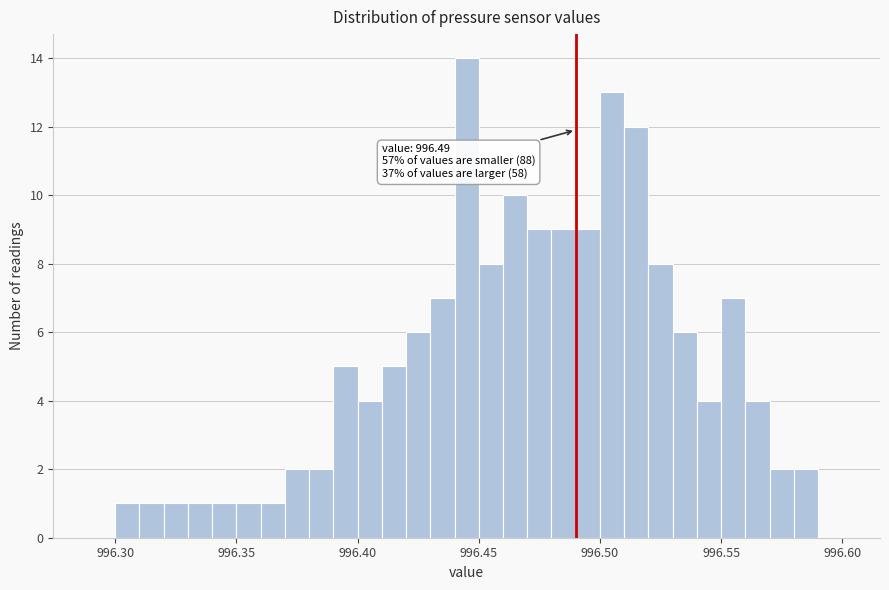

Around what value on the x-axis is the tallest bar? Give the approximate position of its centre, as read against the axis.

996.445